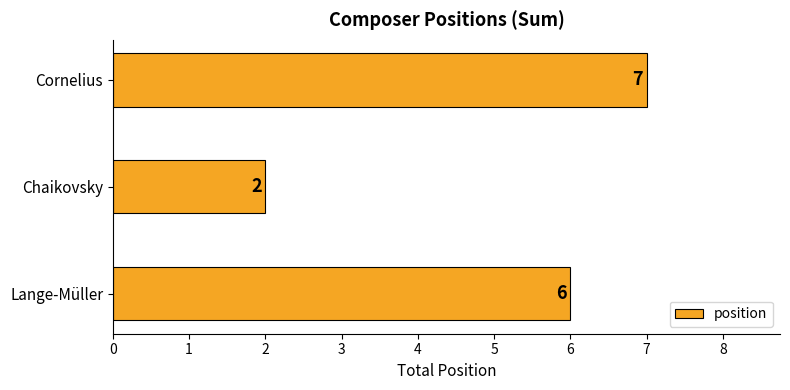

What is the sum of all values?

15